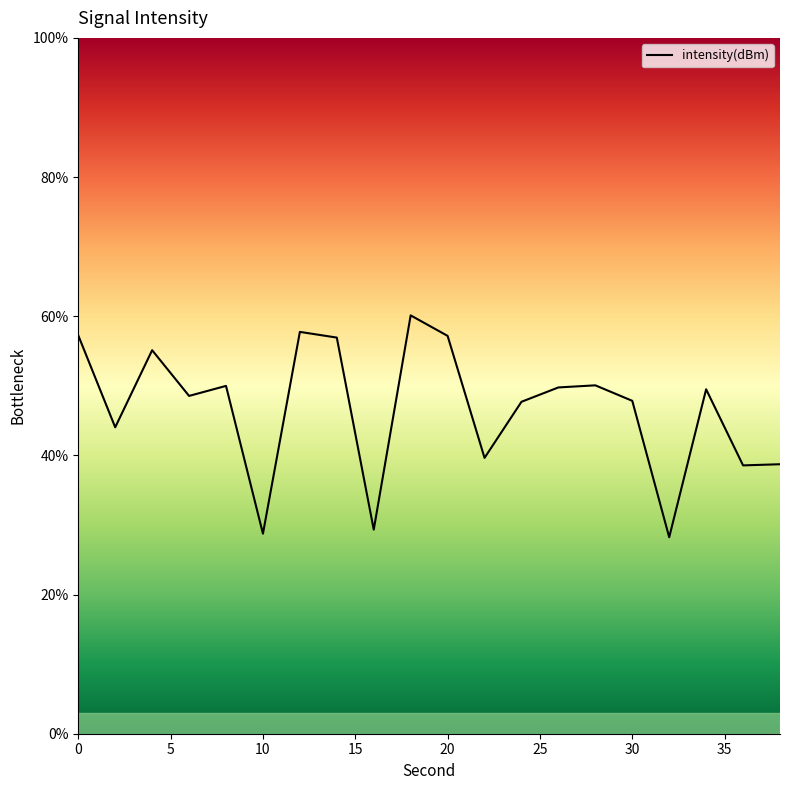

Is this an area chart (filled region under the line)?

No